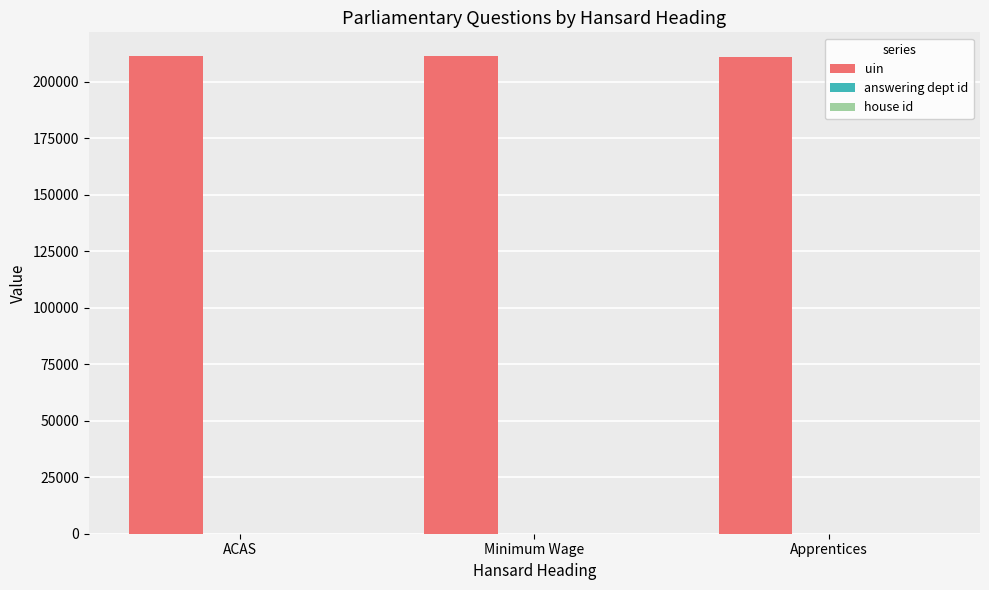

What is the maximum value for uin?

211245